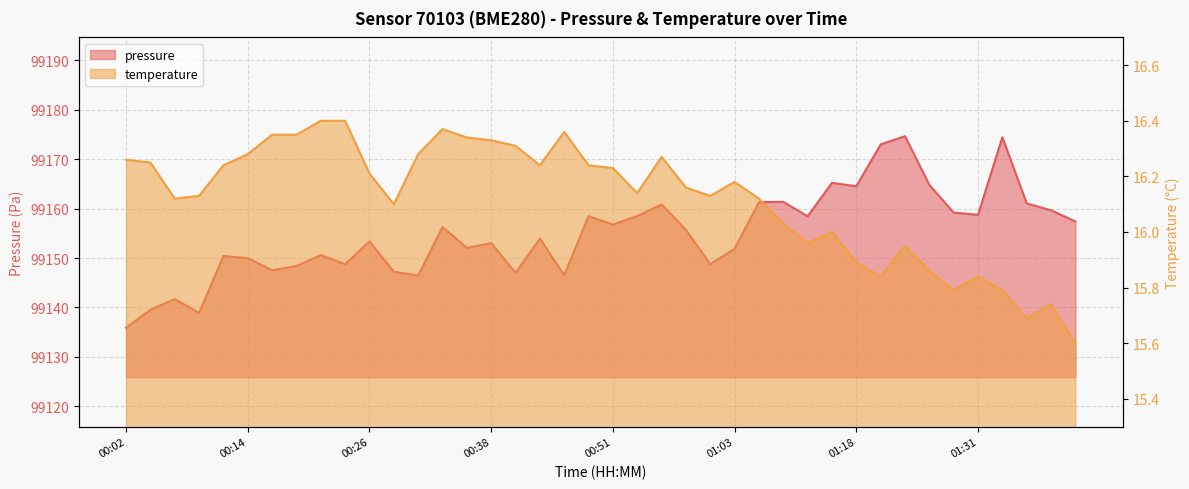

Which series has the widest spread of values?

pressure